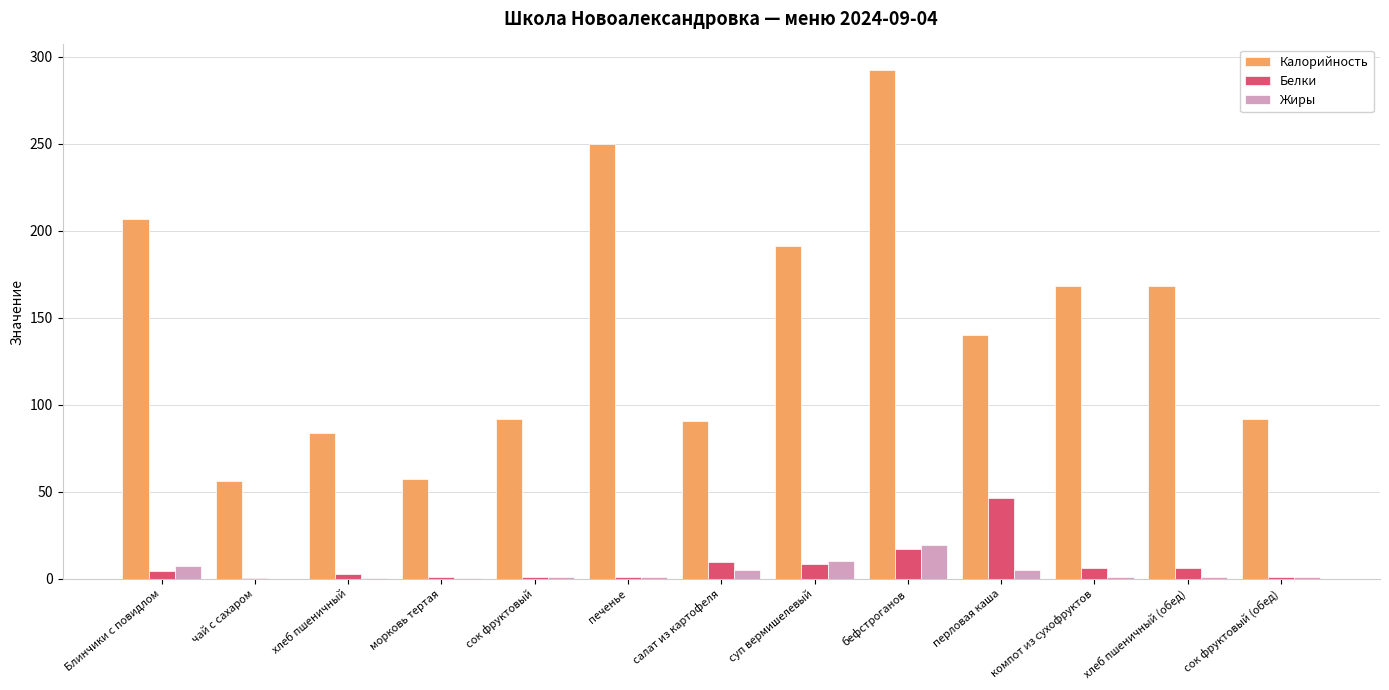

What are all the series names shown in the legend?

Калорийность, Белки, Жиры